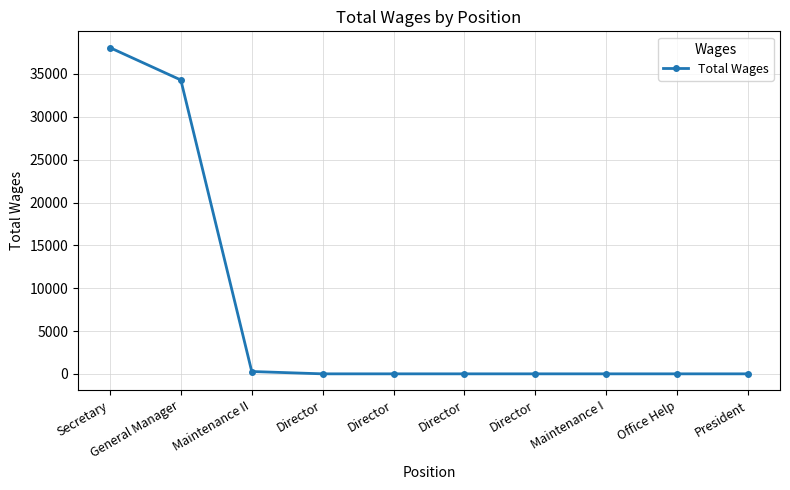

What is the label of the 5th point from the right?

Director